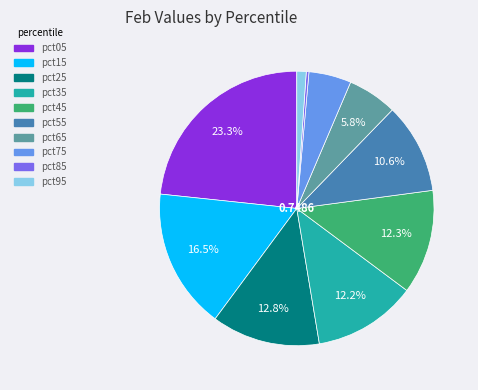

Which category has the biggest portion of the pie?

pct05